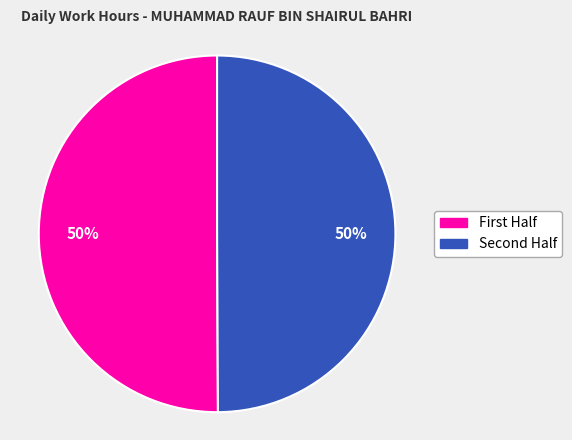

To the nearest percent, what is the average slice percentage?

50%